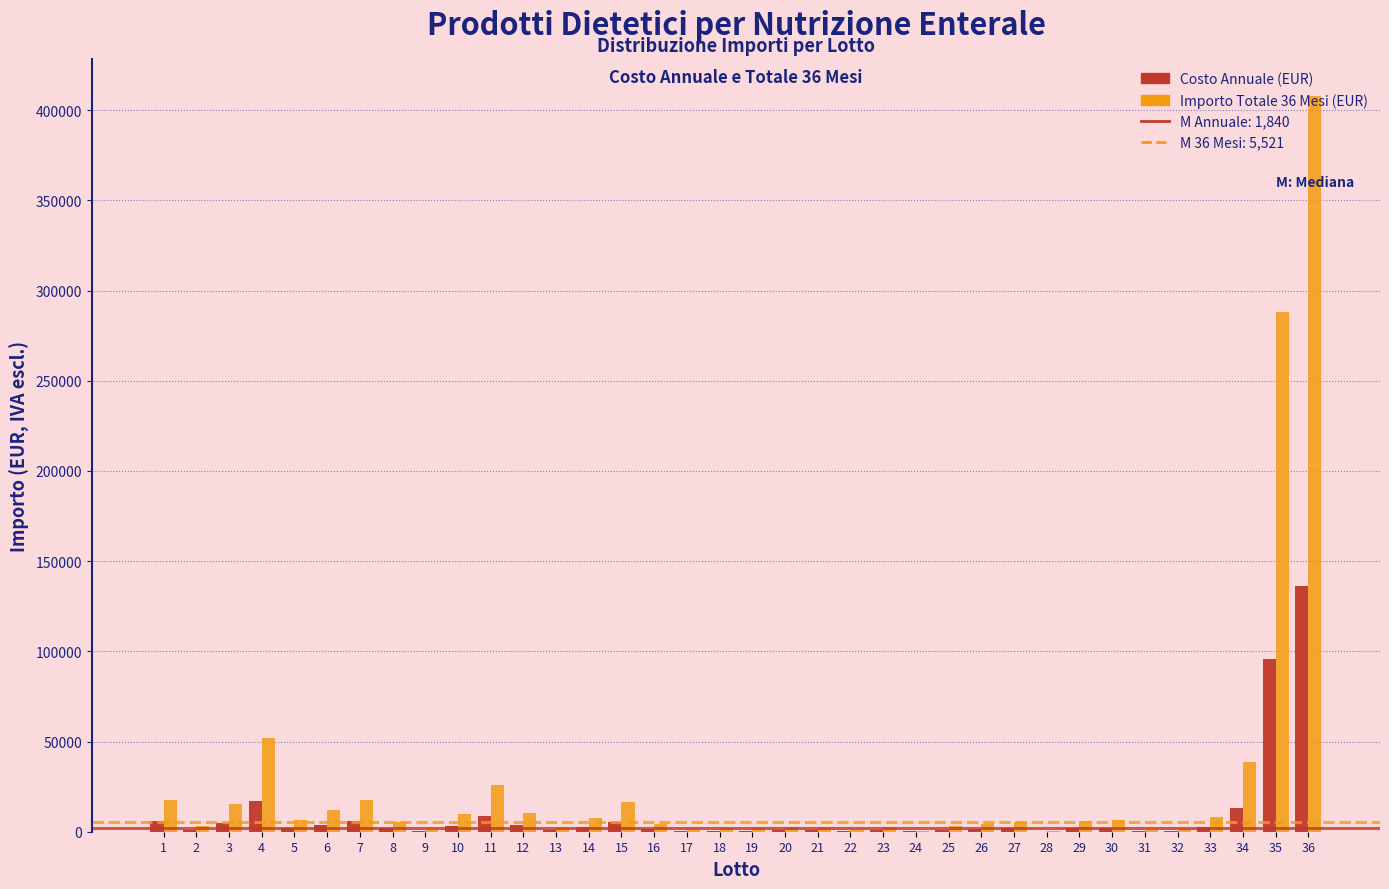

What is the greatest value displayed?

408000.0